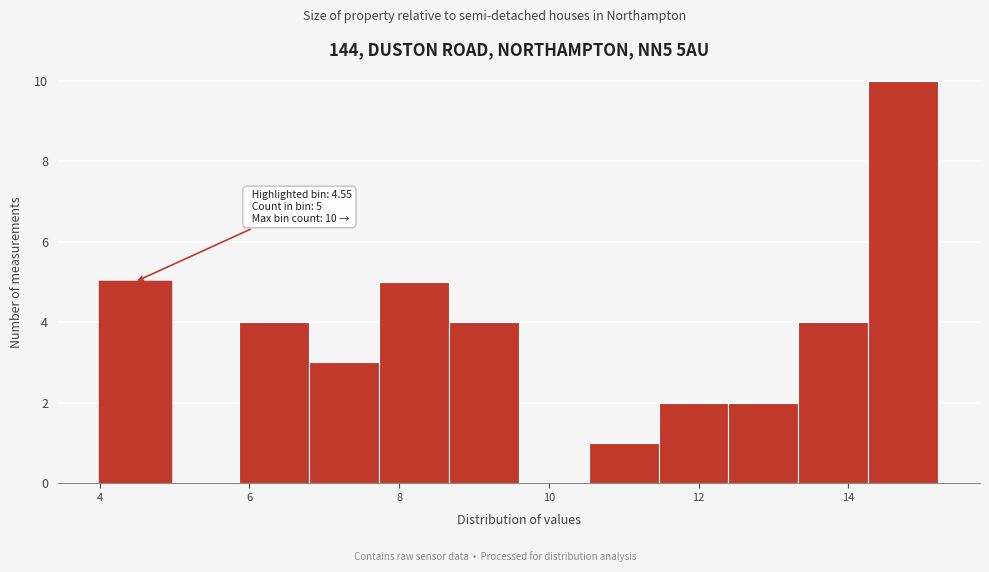

Over which range of the x-axis is the bar tallest?

14.2 to 15.2